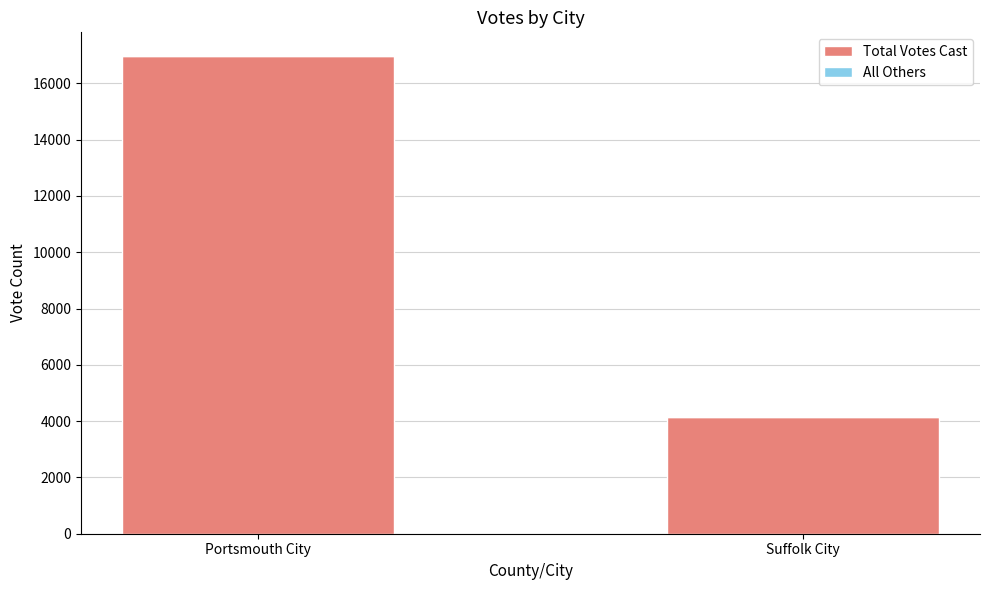

Is it true that Total Votes Cast equals 23376 at Portsmouth City?

False